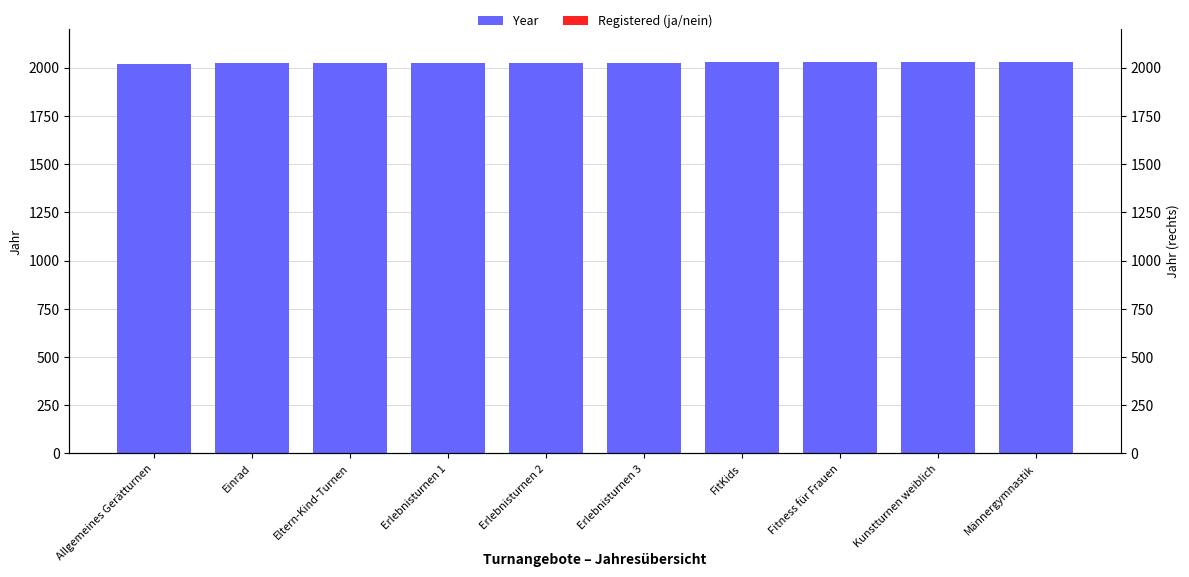

The value of Registered (ja/nein) at Erlebnisturnen 2 is 1. True or false?

True